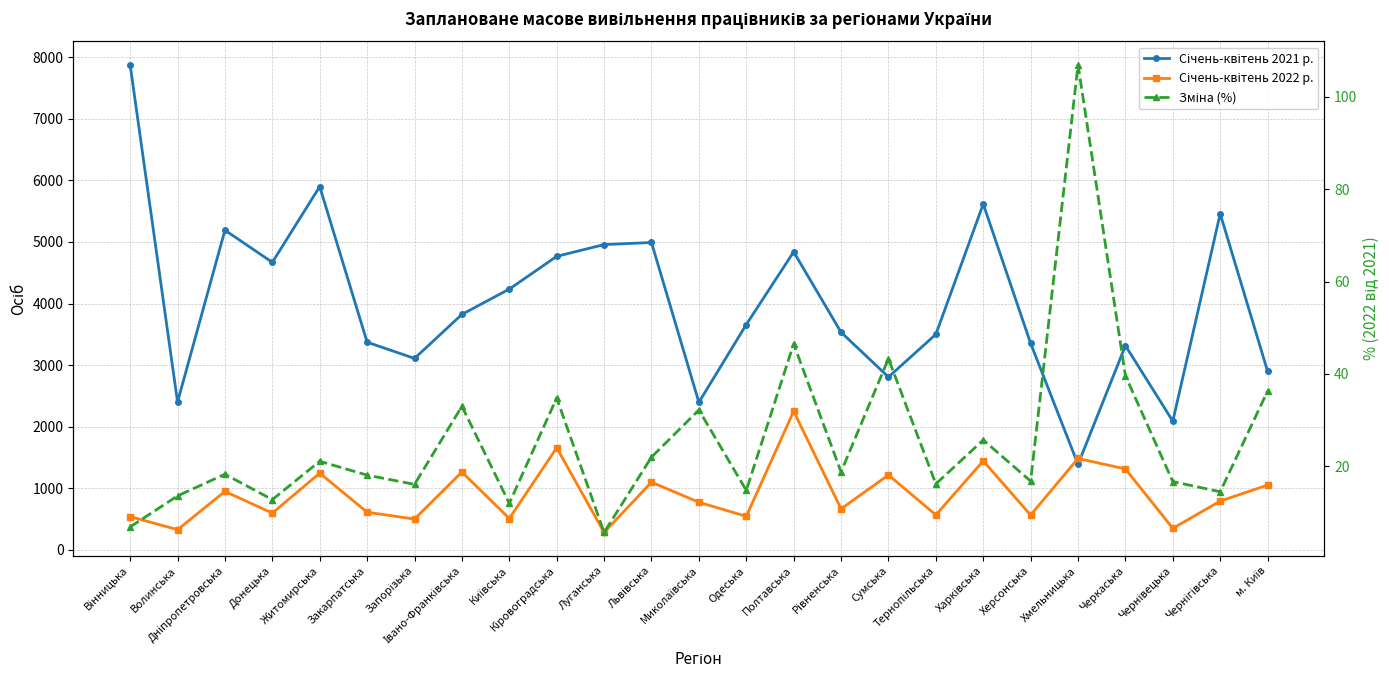

True or false: Зміна (%) has more than 2 points higher than both neighbors.

True